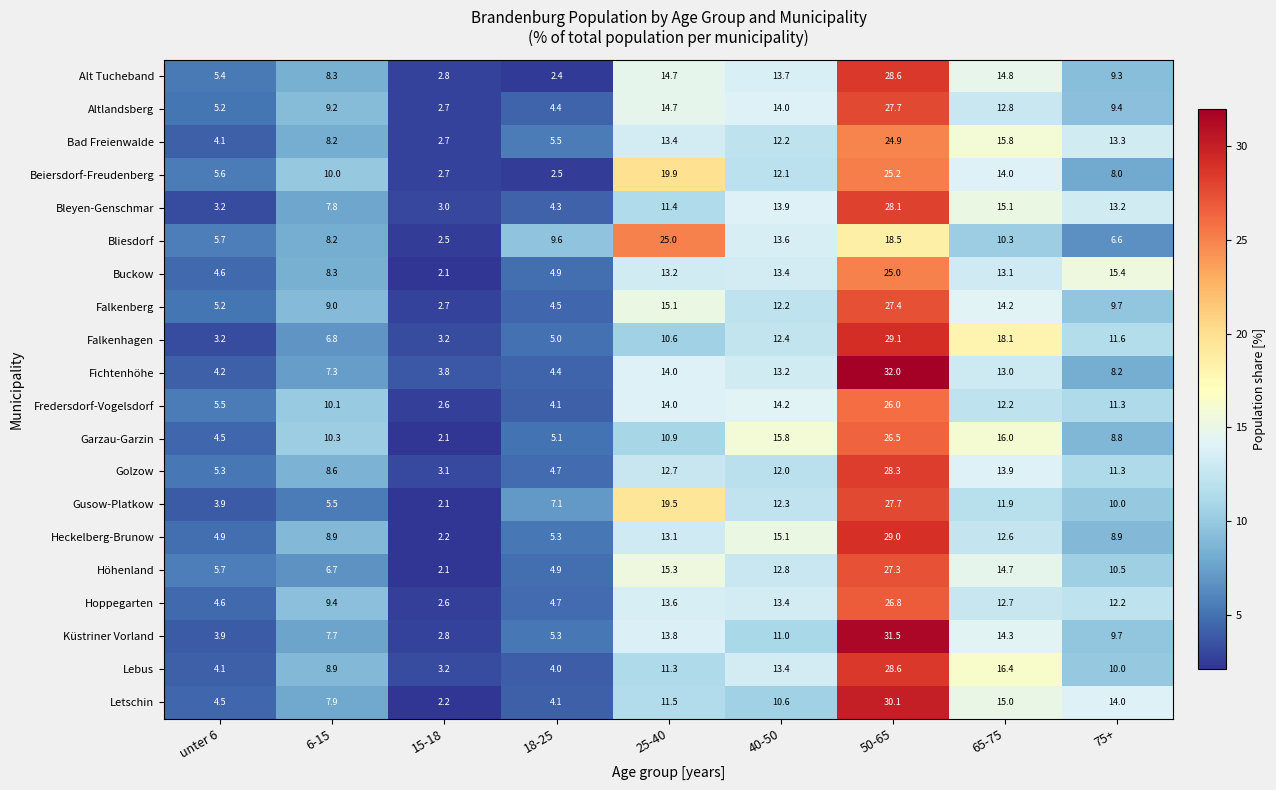

What is the total value across all series at 18-25?

96.8